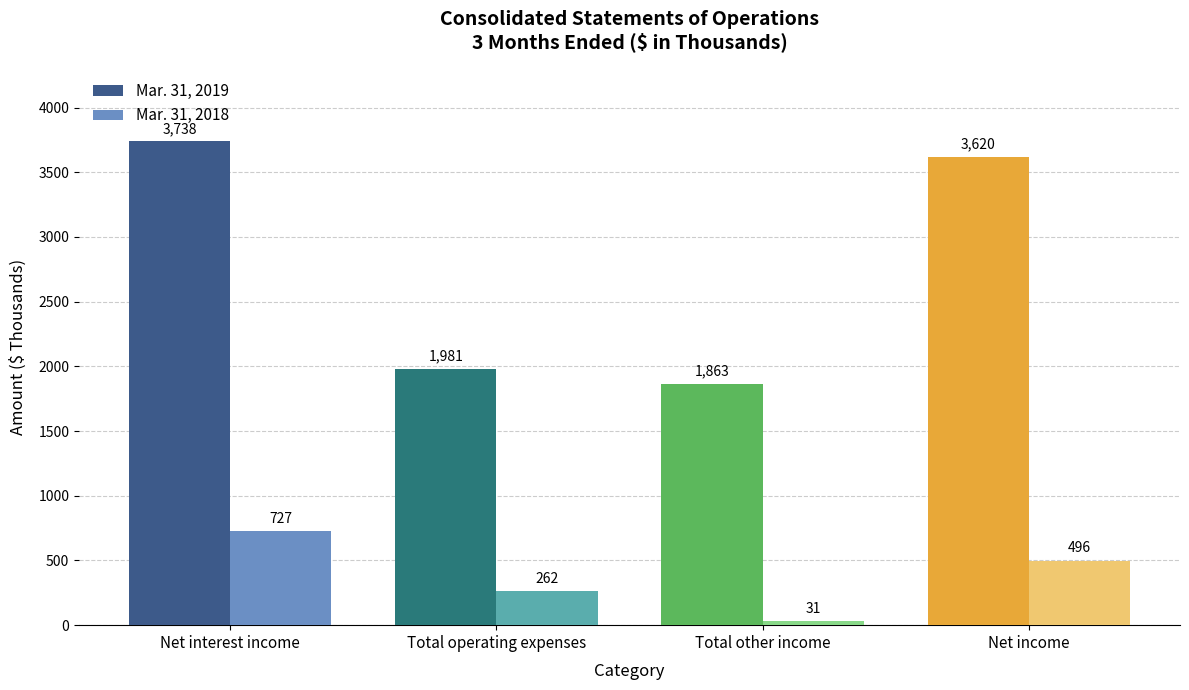

What is the total value across all series at Net interest income?

4465